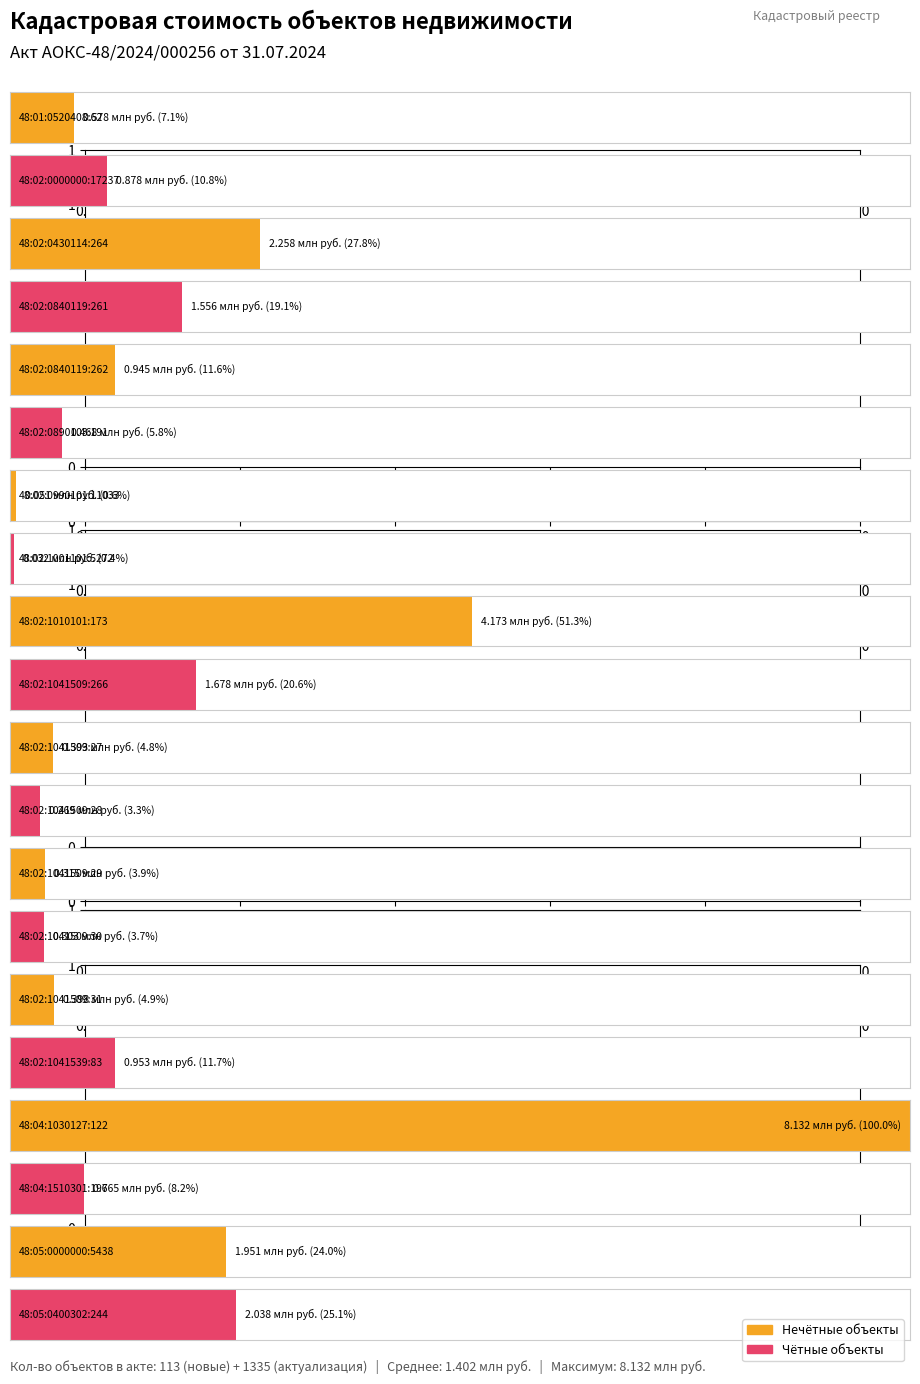

Which category has the lowest value across all series?

48:02:1001101:5272